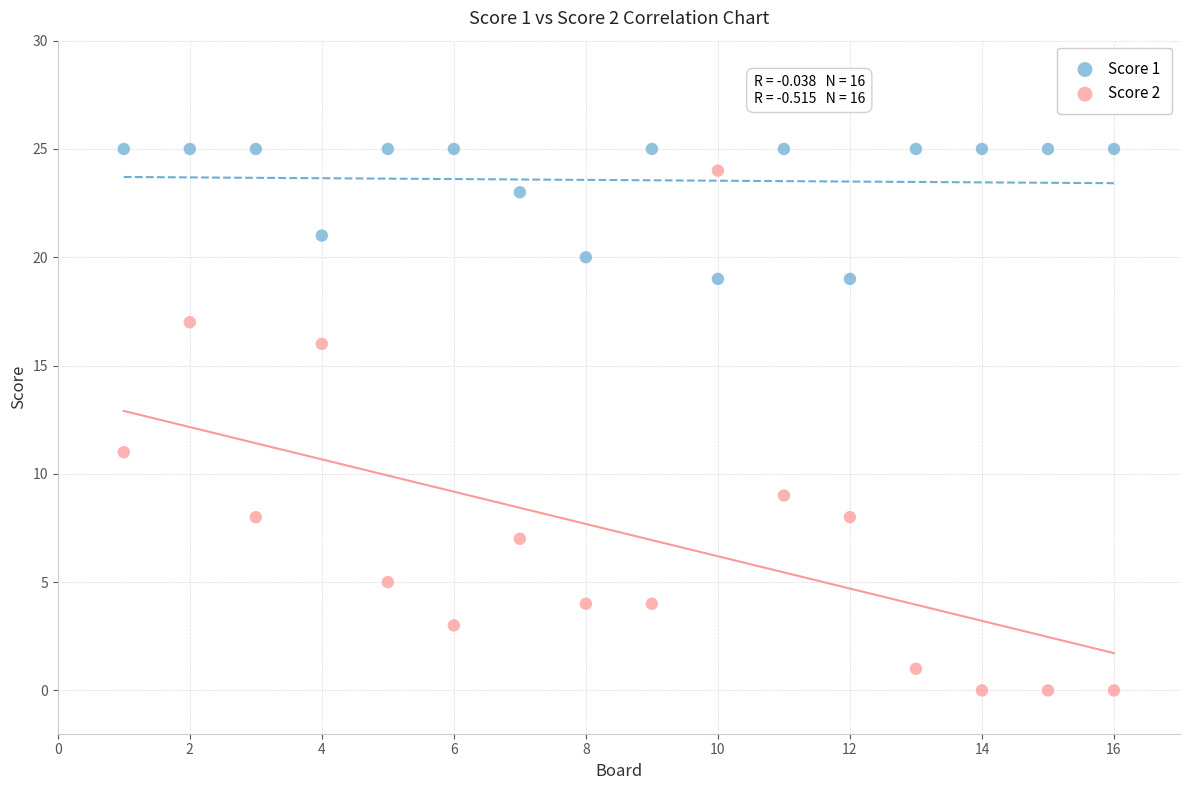

Which series has the largest Y range (max minus min)?

Score 2